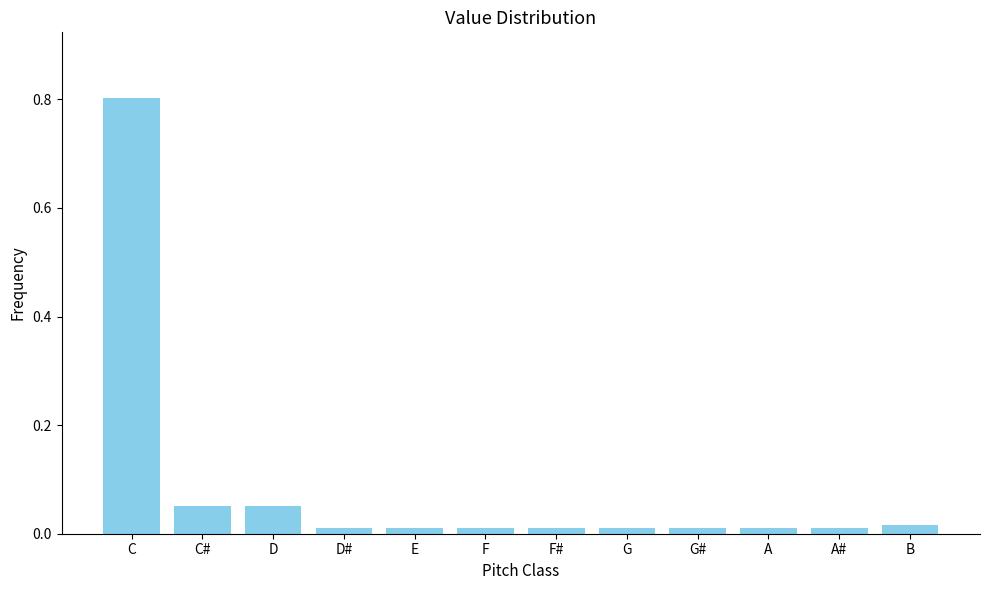

What is the label of the 12th bar from the left?

B